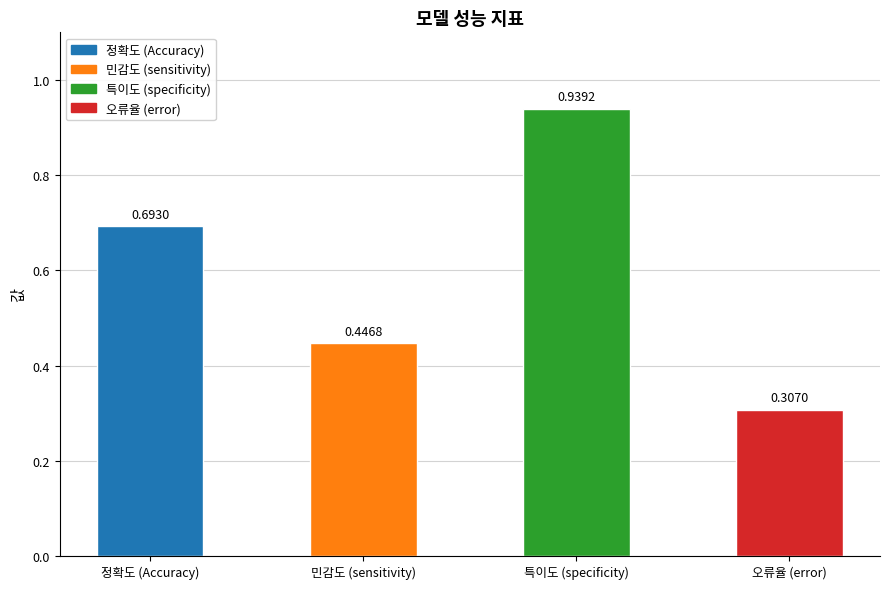

How many data points does each series have?

4